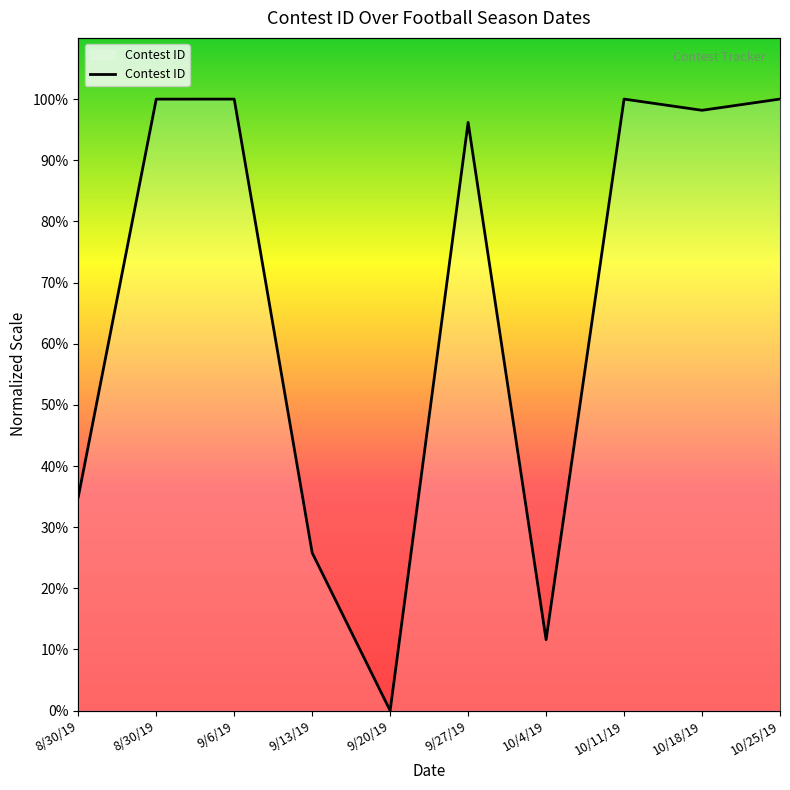

What is the label of the 5th point from the left?

9/20/19